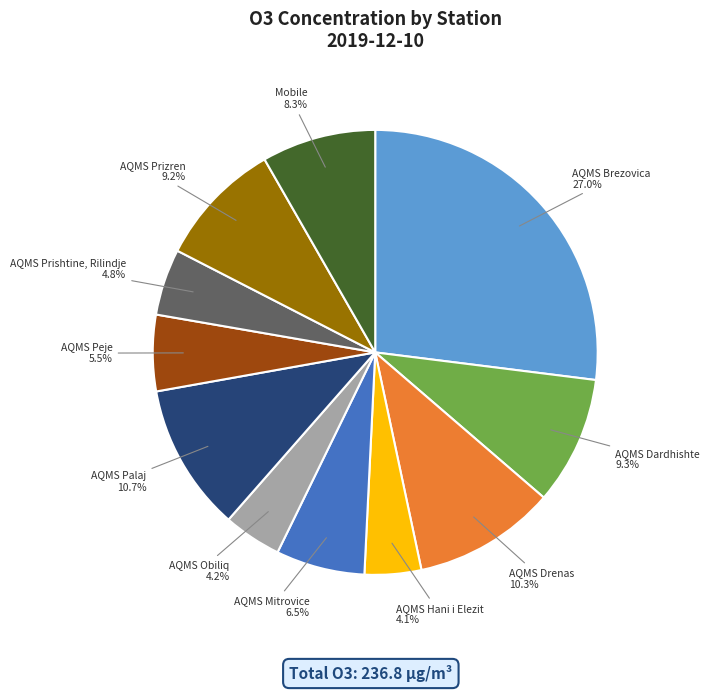

To the nearest percent, what is the difference between the AQMS Drenas and AQMS Brezovica slice percentages?

17%